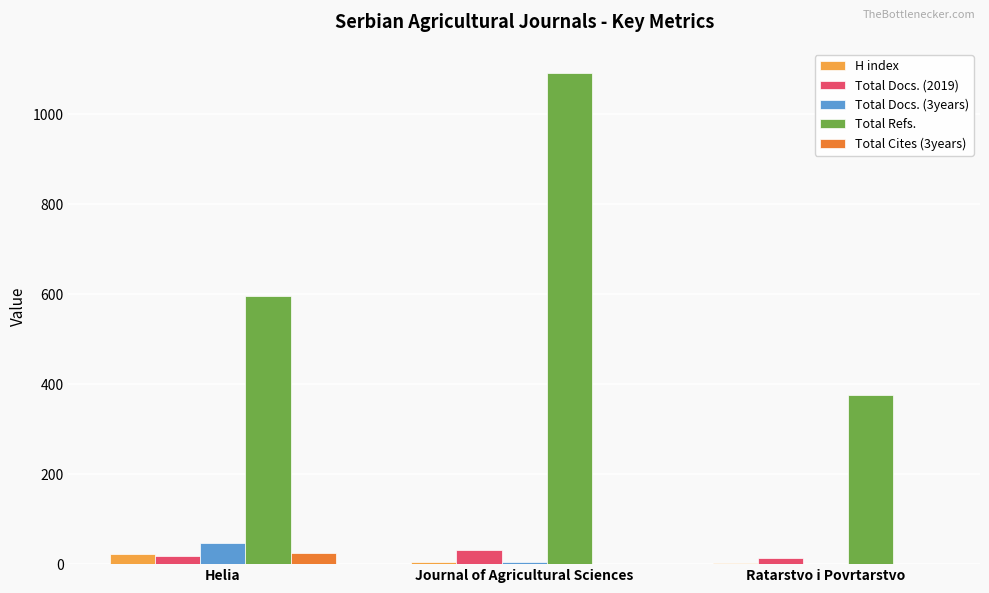

Which series has the largest total across all categories?

Total Refs.